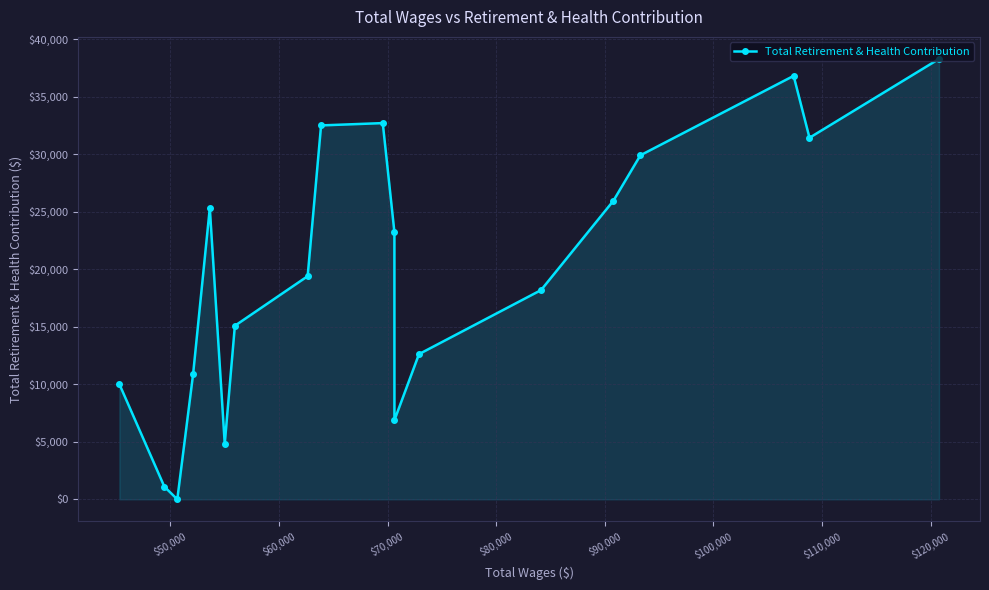

What is the difference between the maximum and minimum values?

38300